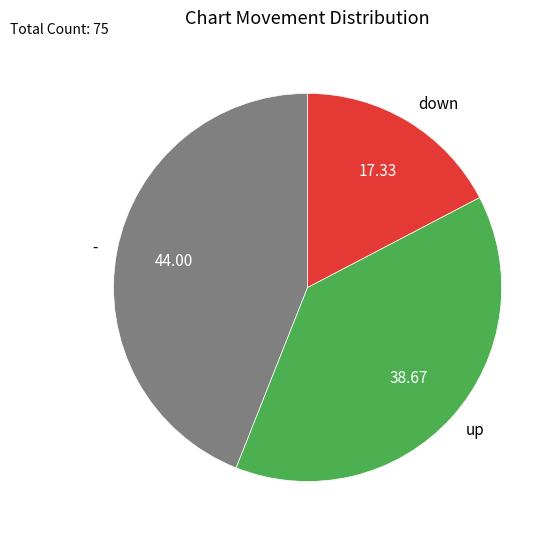

Which has a higher value, down or -?

-